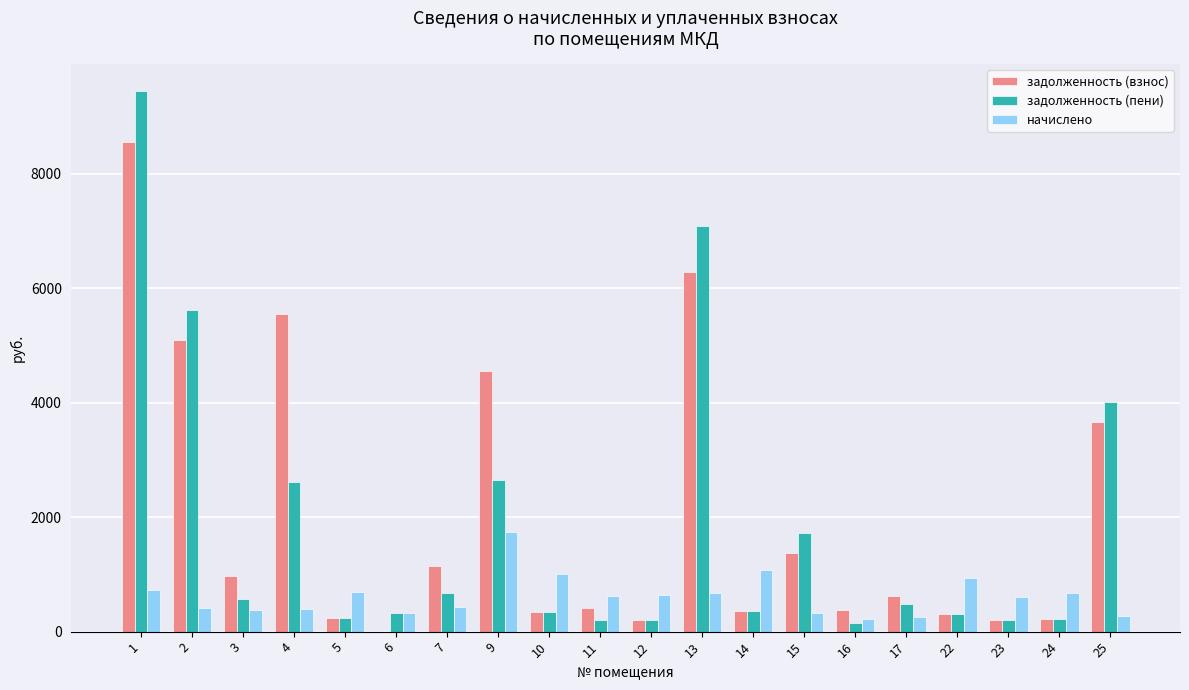

What is the difference between the задолженность (пени) values at 17 and 22?

174.1